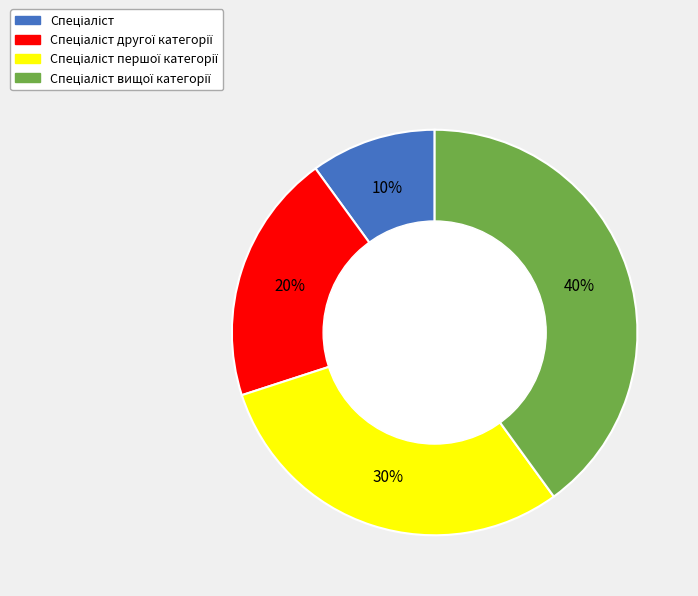

Count the number of slices in the pie.

4